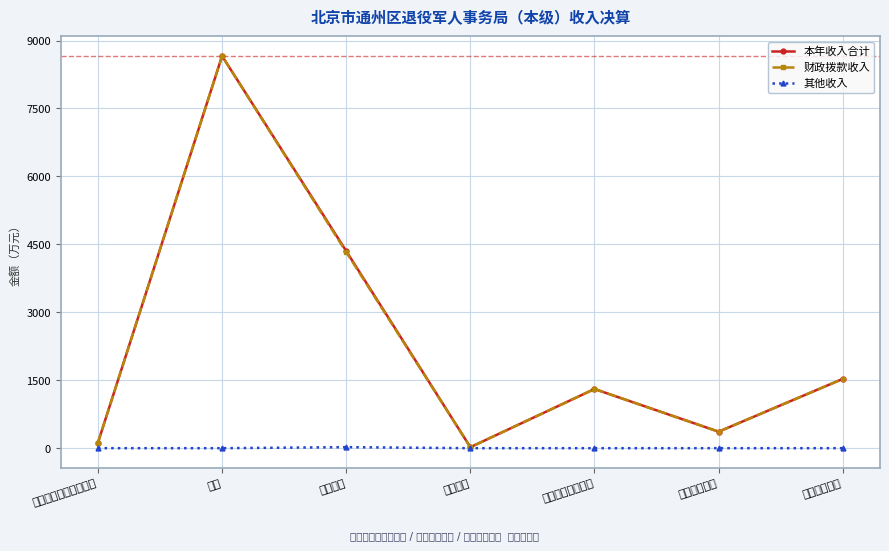

What is the average value of the 本年收入合计 series?

2336.3